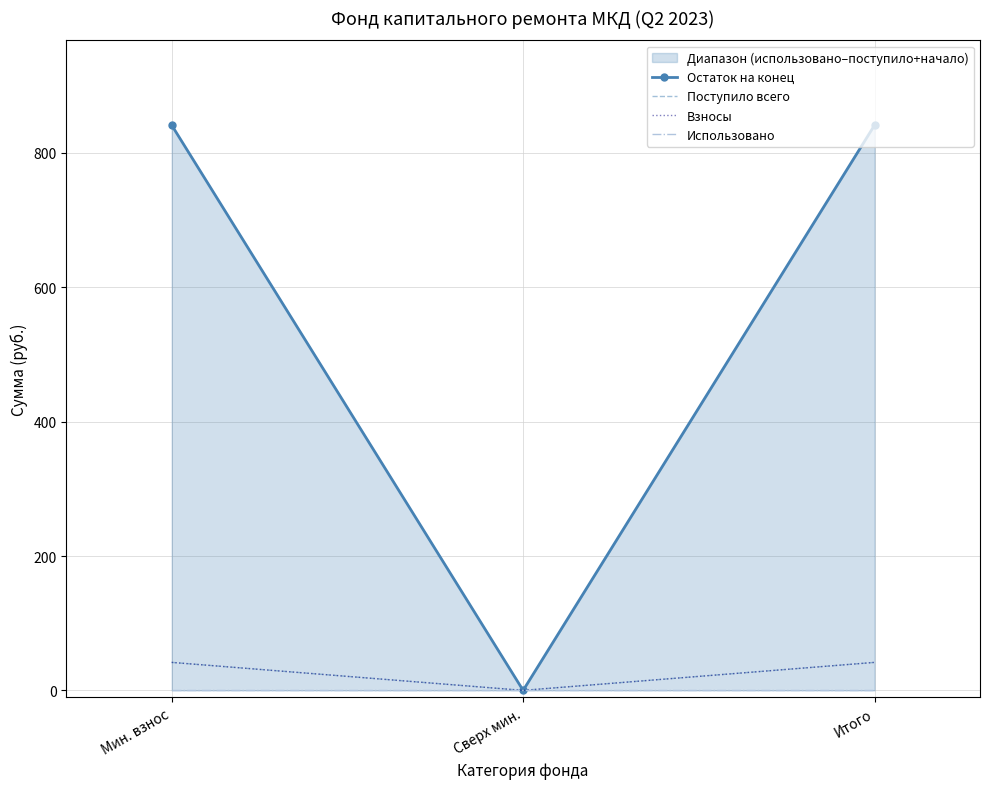

Reading left to right, list all the values displayed in this chart.

Остаток на конец: 841.4	0.0	841.4
Поступило всего: 41.7	0.0	41.7
Взносы: 41.7	0.0	41.7
Использовано: 0.0	0.0	0.0